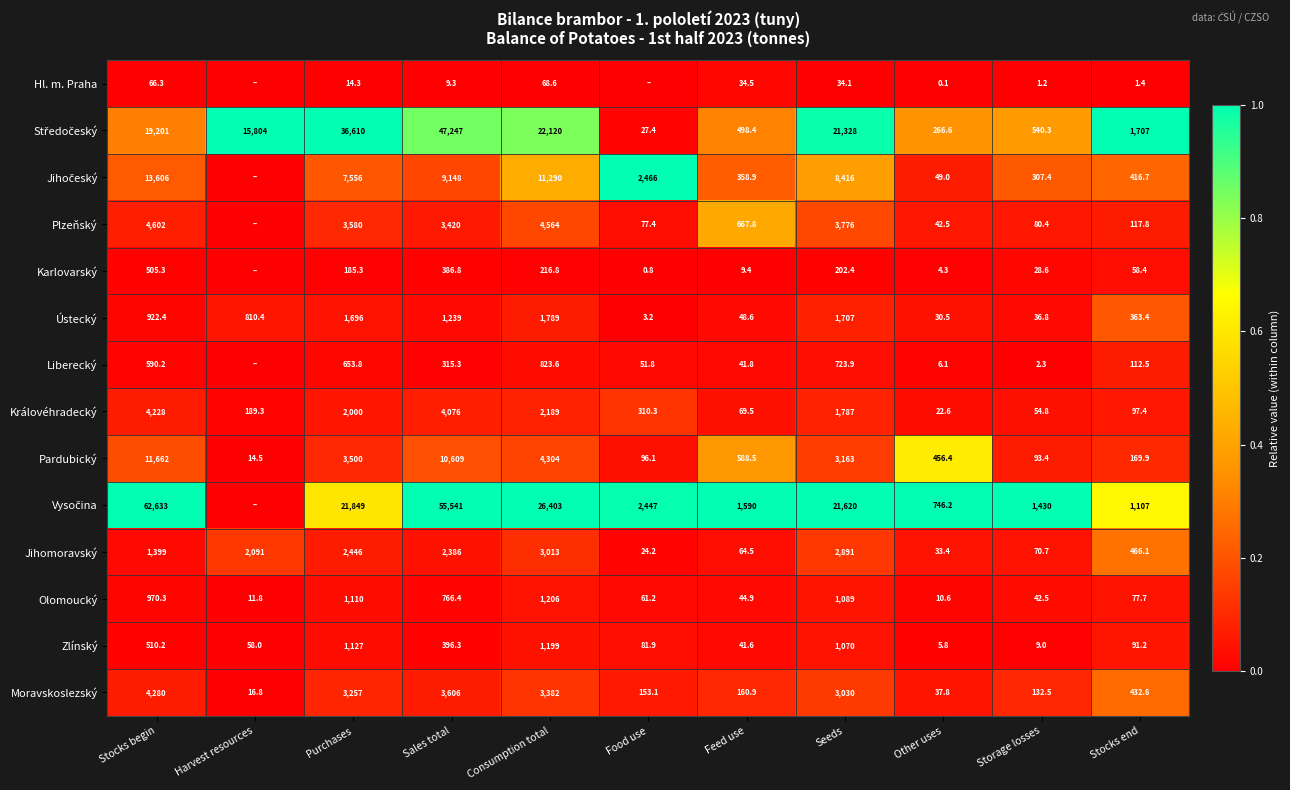

What is the average value of the Pardubický series?

3150.6